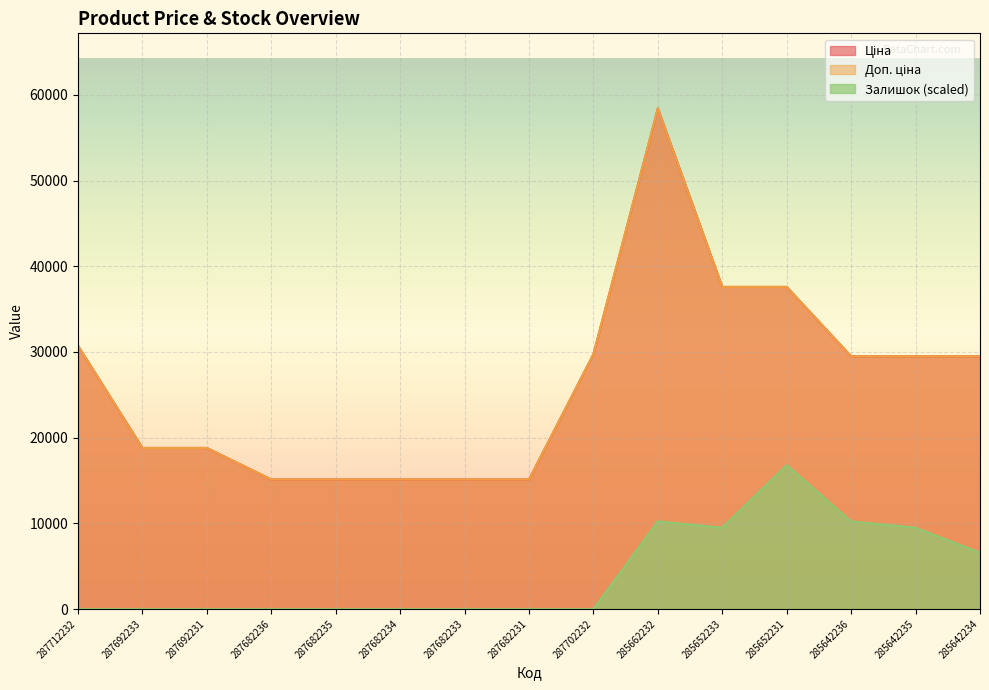

How many data points in Ціна are above 29491?

8